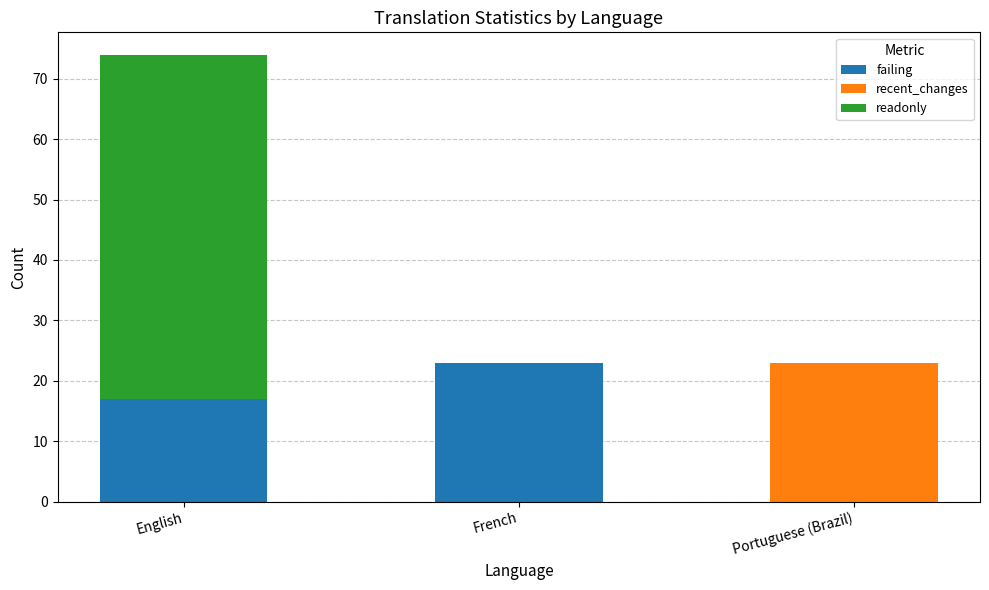

What is the total value across all series at French?

23